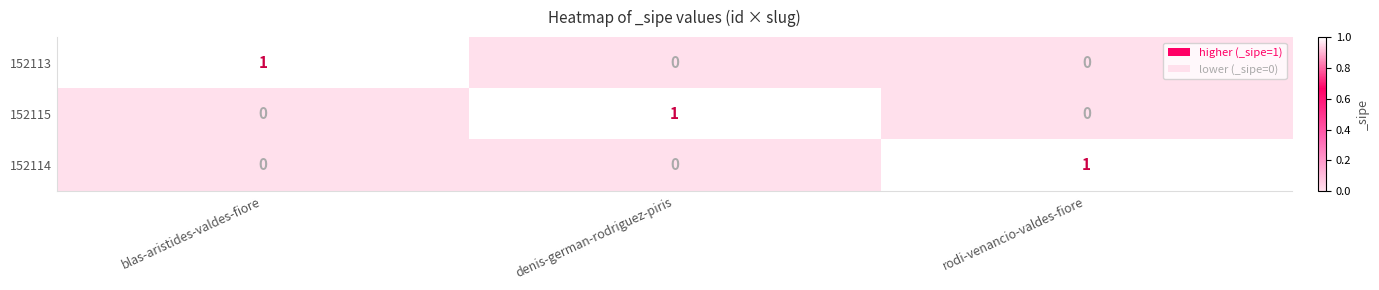

Count the number of categories in the chart.

3